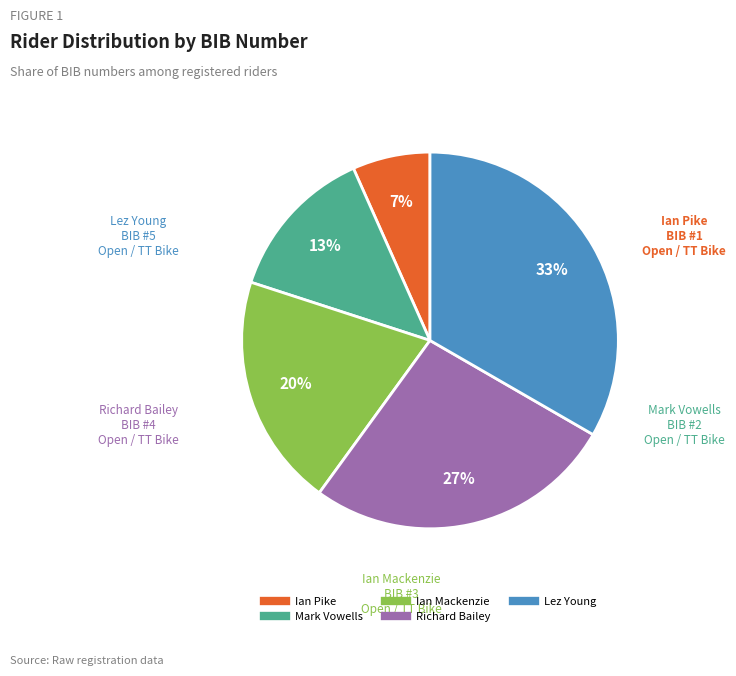

Rank the categories by value from highest to lowest.

Lez Young, Richard Bailey, Ian Mackenzie, Mark Vowells, Ian Pike